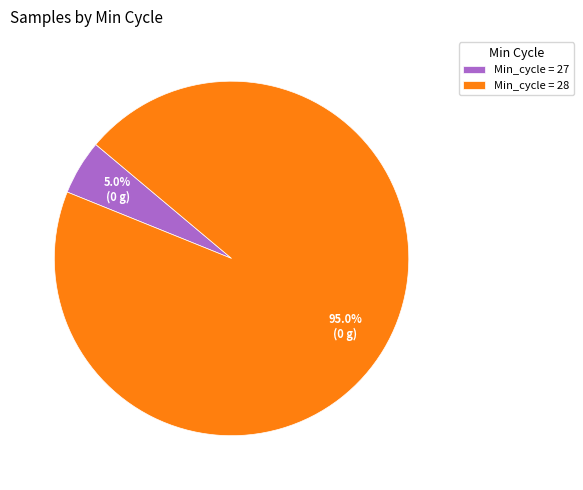

Is Min_cycle = 28 the majority of the pie?

Yes